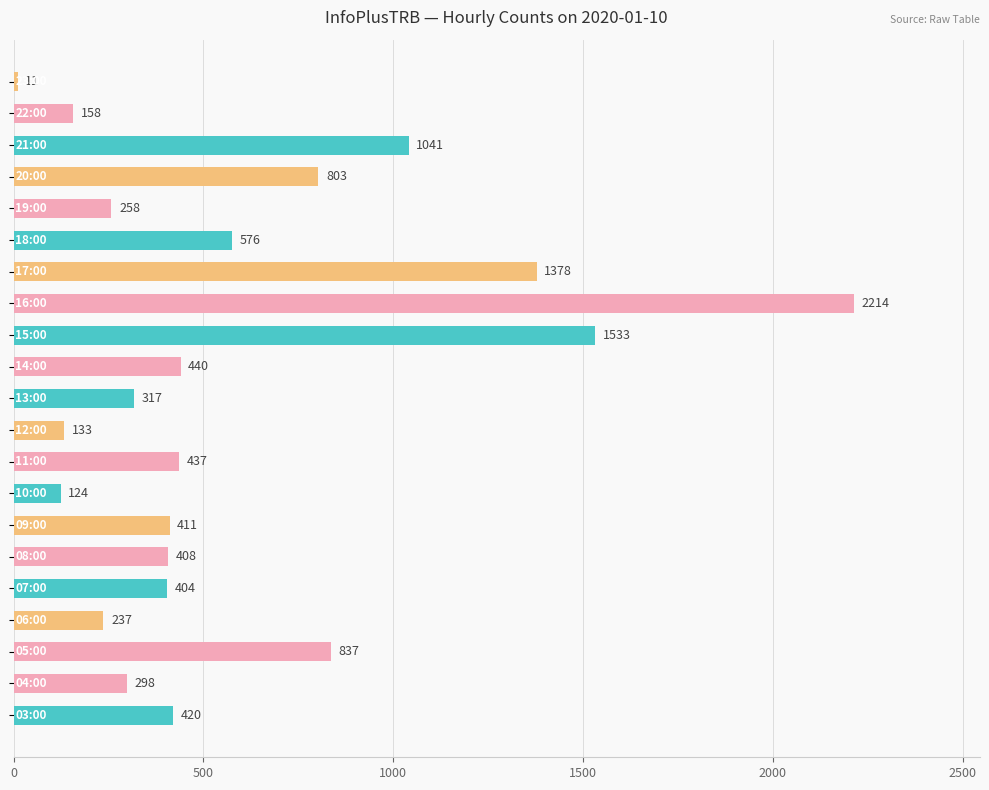

What is the sum of all values?

12438